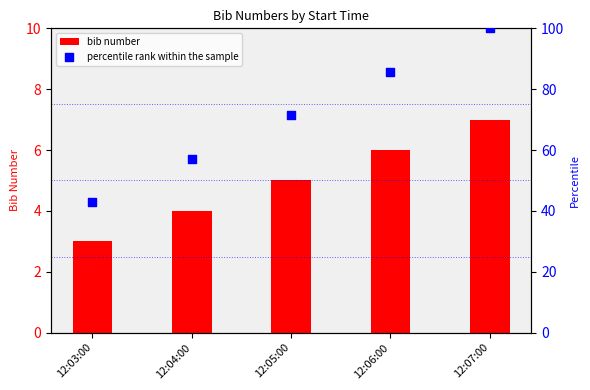

Which series has the widest spread of Y values?

percentile rank within the sample